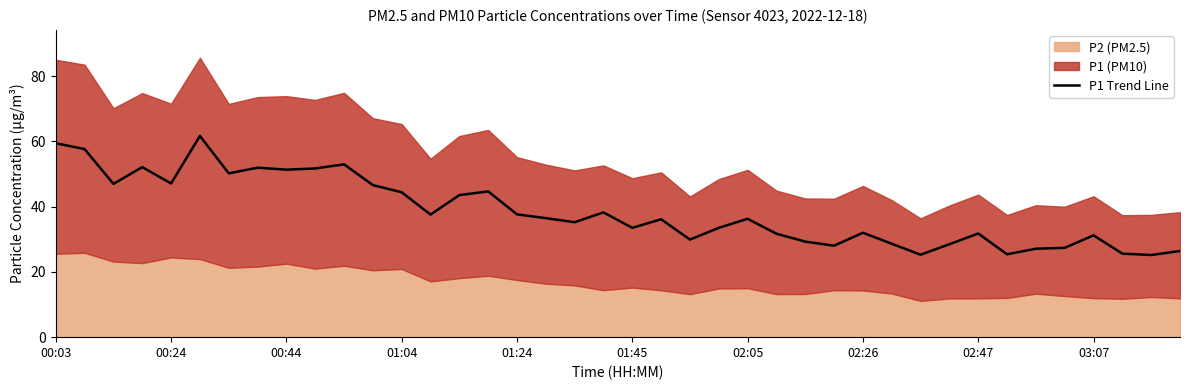

What is the difference between the maximum and minimum values?

36.5